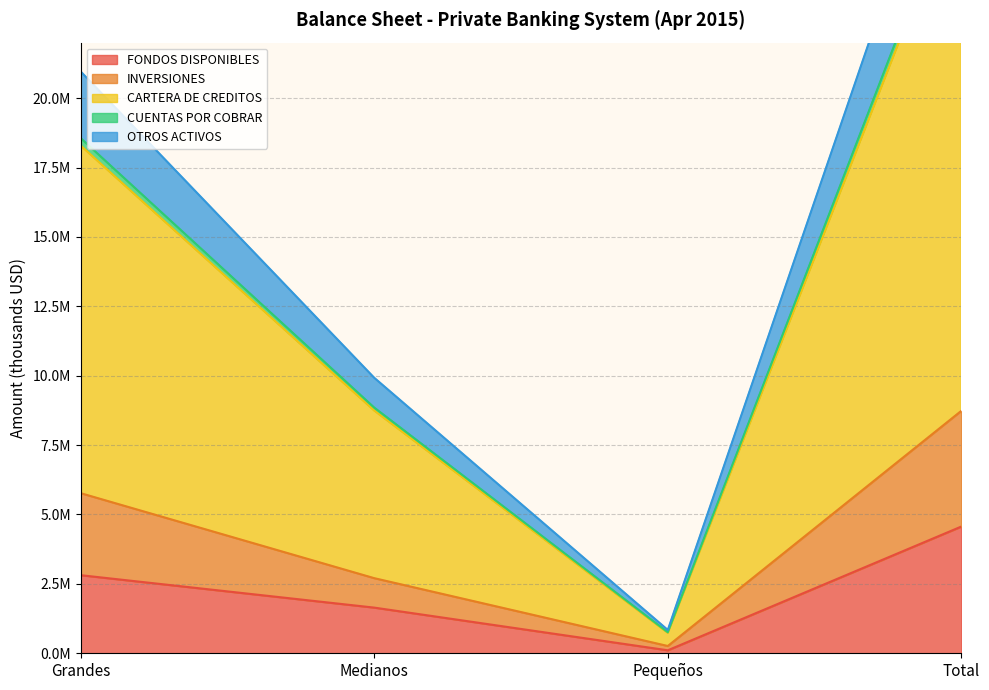

True or false: FONDOS DISPONIBLES has a value of 54951.3 at Pequeños.

False